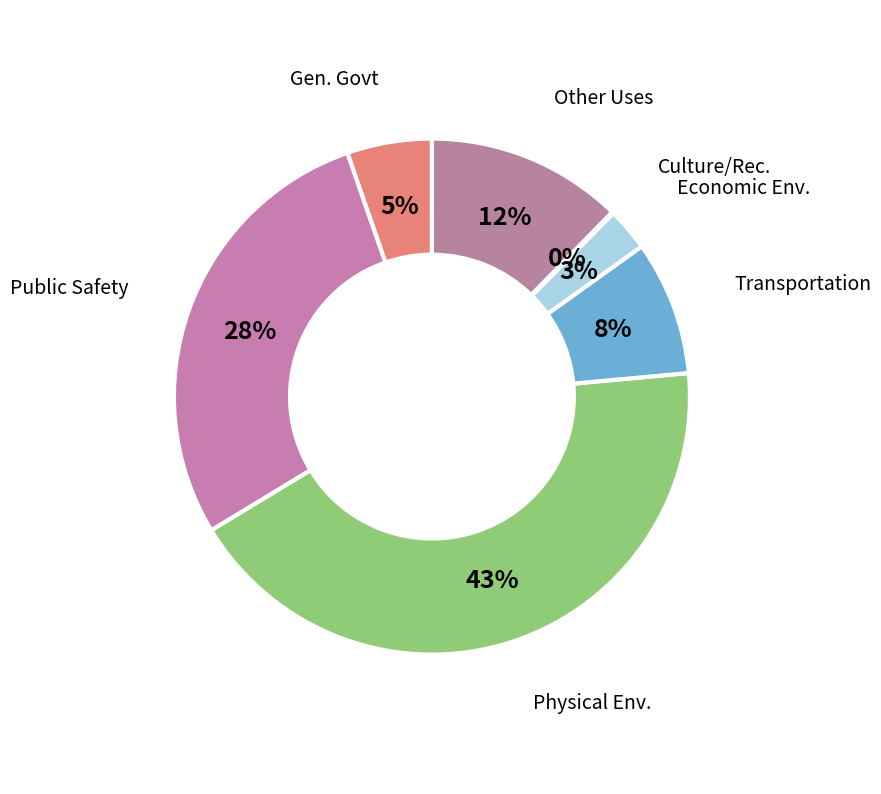

Which has a higher value, Economic Env. or Public Safety?

Public Safety